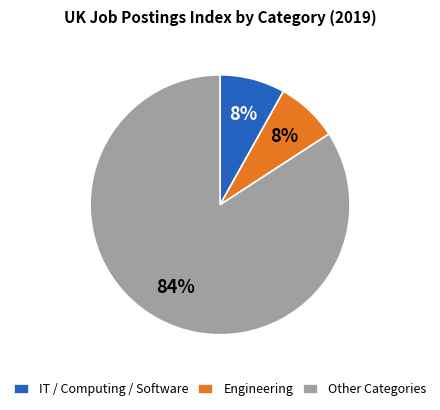

What is the ratio of the value at Engineering to the value at IT / Computing / Software?

1.0